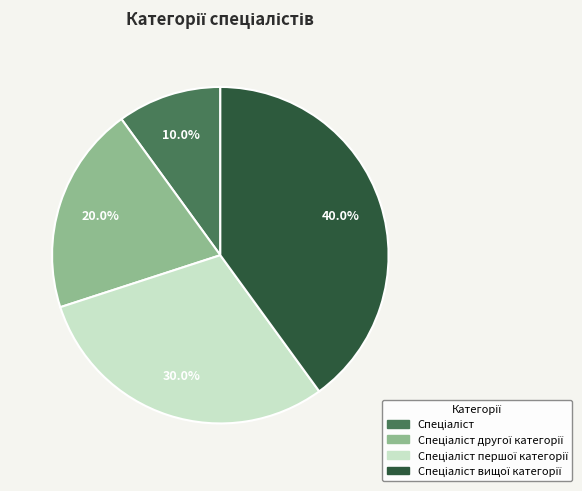

Does any single category account for the majority?

No